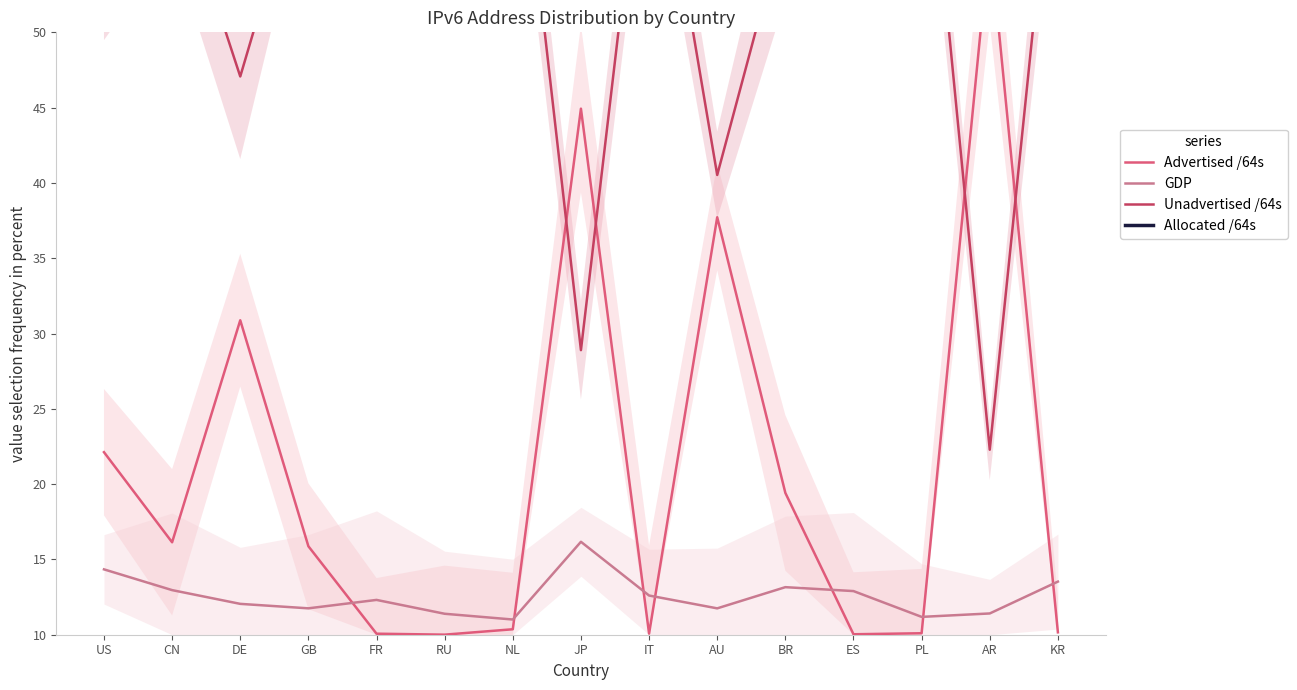

Which series has the largest total across all categories?

Allocated /64s